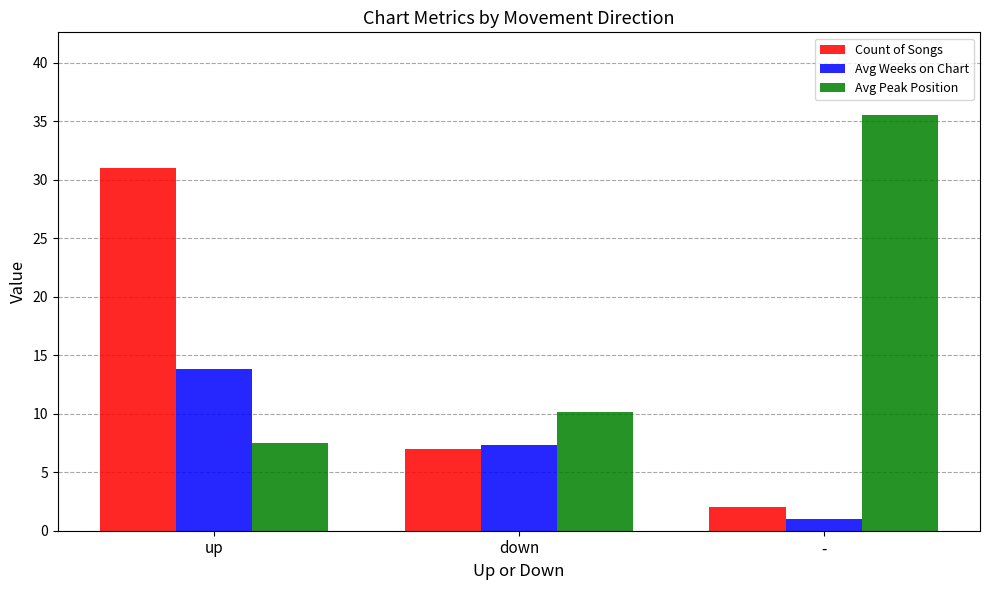

Reading left to right, transcribe all the data shown in this chart.

Count of Songs: up=31.0	down=7.0	-=2.0
Avg Weeks on Chart: up=13.8	down=7.3	-=1.0
Avg Peak Position: up=7.5	down=10.1	-=35.5